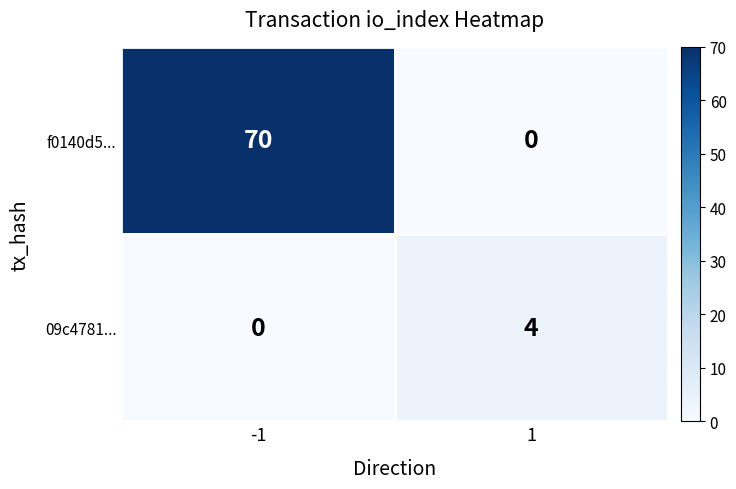

What value does the 09c4781... series have at 1?

4